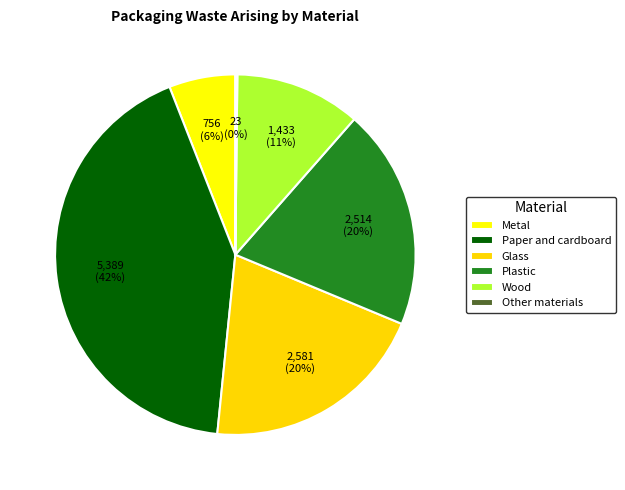

Which category has the biggest portion of the pie?

Paper and cardboard